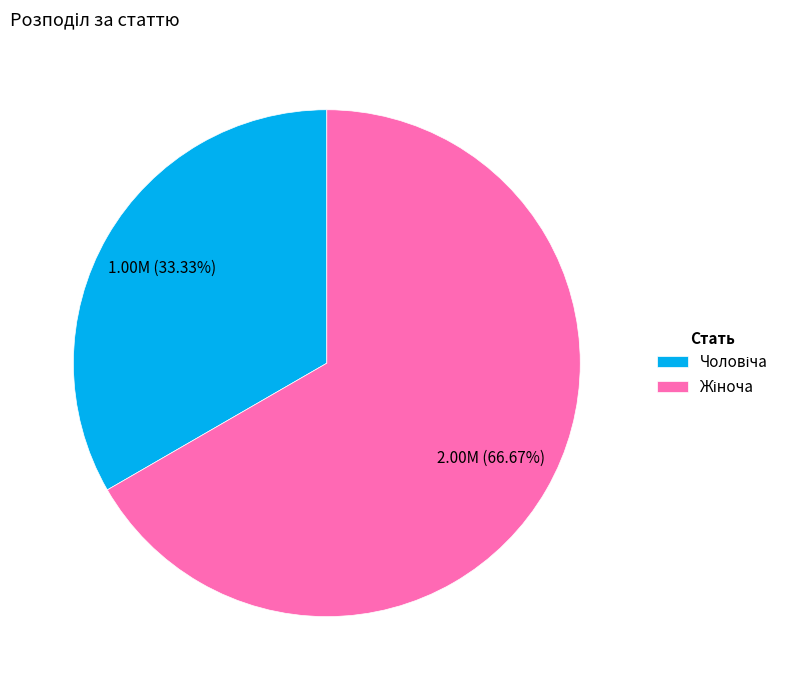

Does any single category account for the majority?

Yes